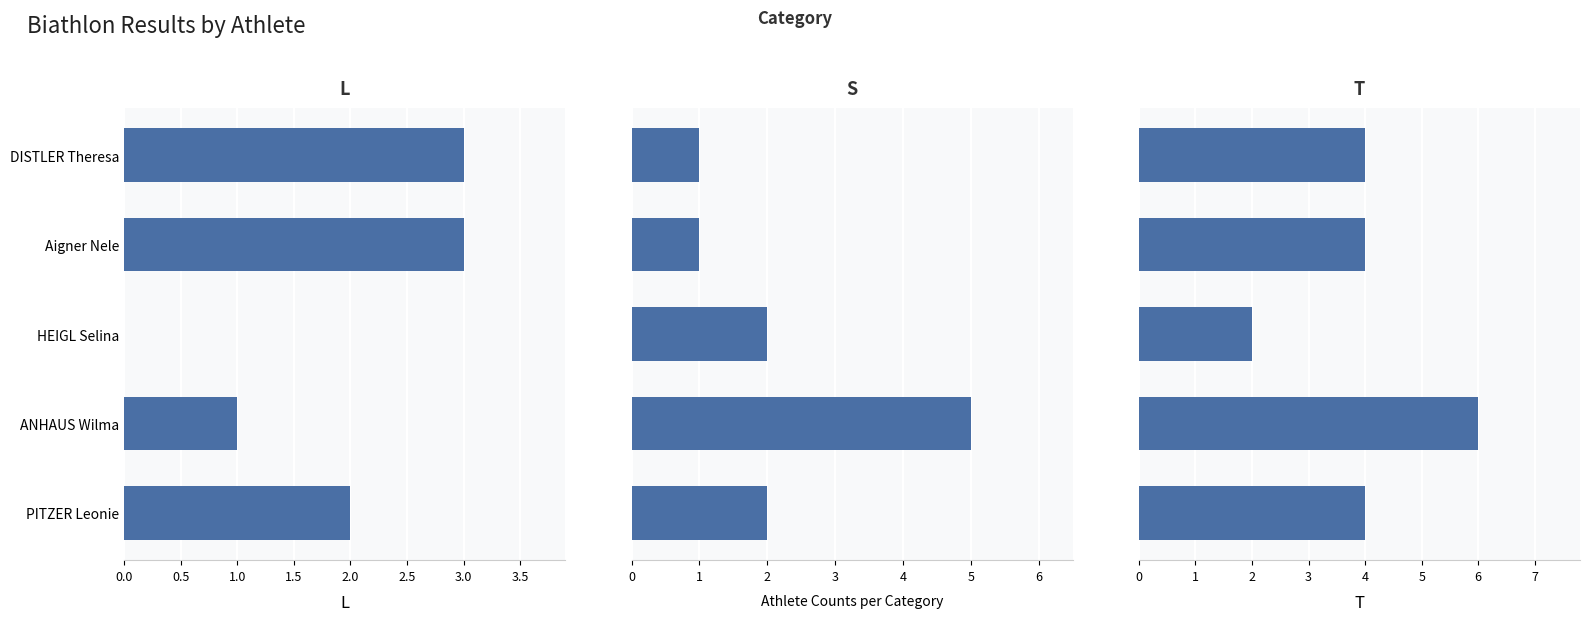

Are the bars horizontal?

Yes